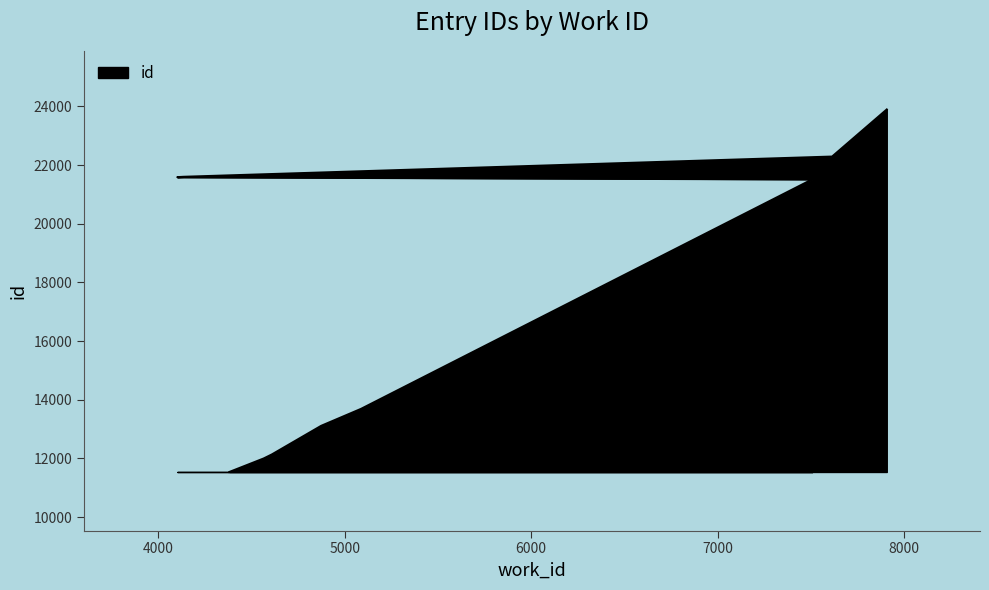

What is the approximate value at 4382, to the nearest 100?

11500